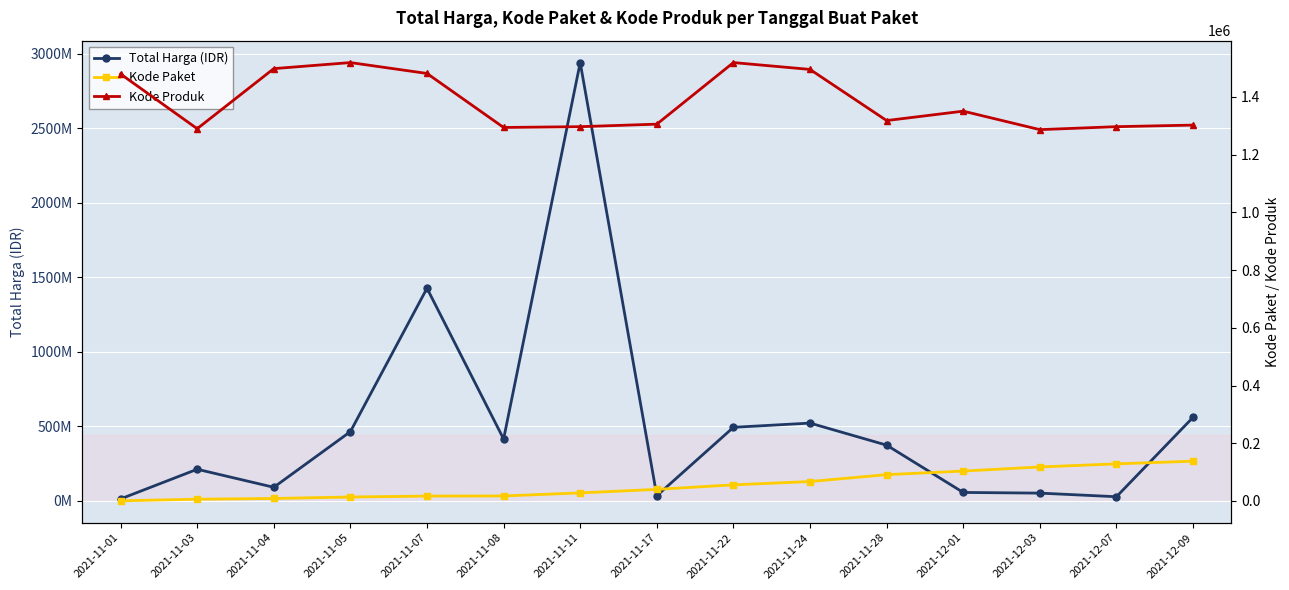

What is the spread (max minus min) of values at 2021-12-01?

56049259